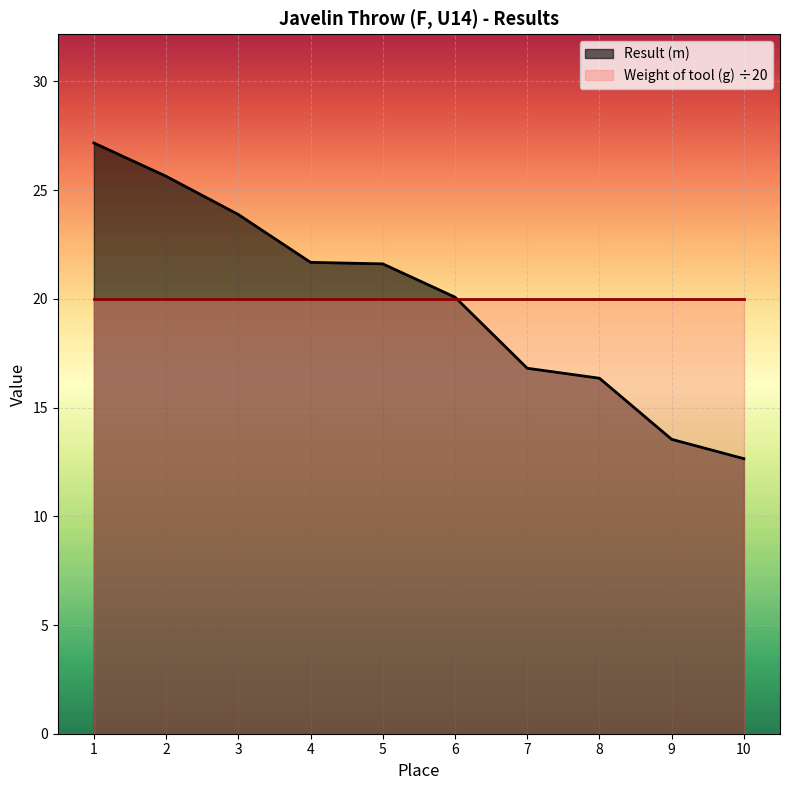

Between 9 and 10, which is larger?

9